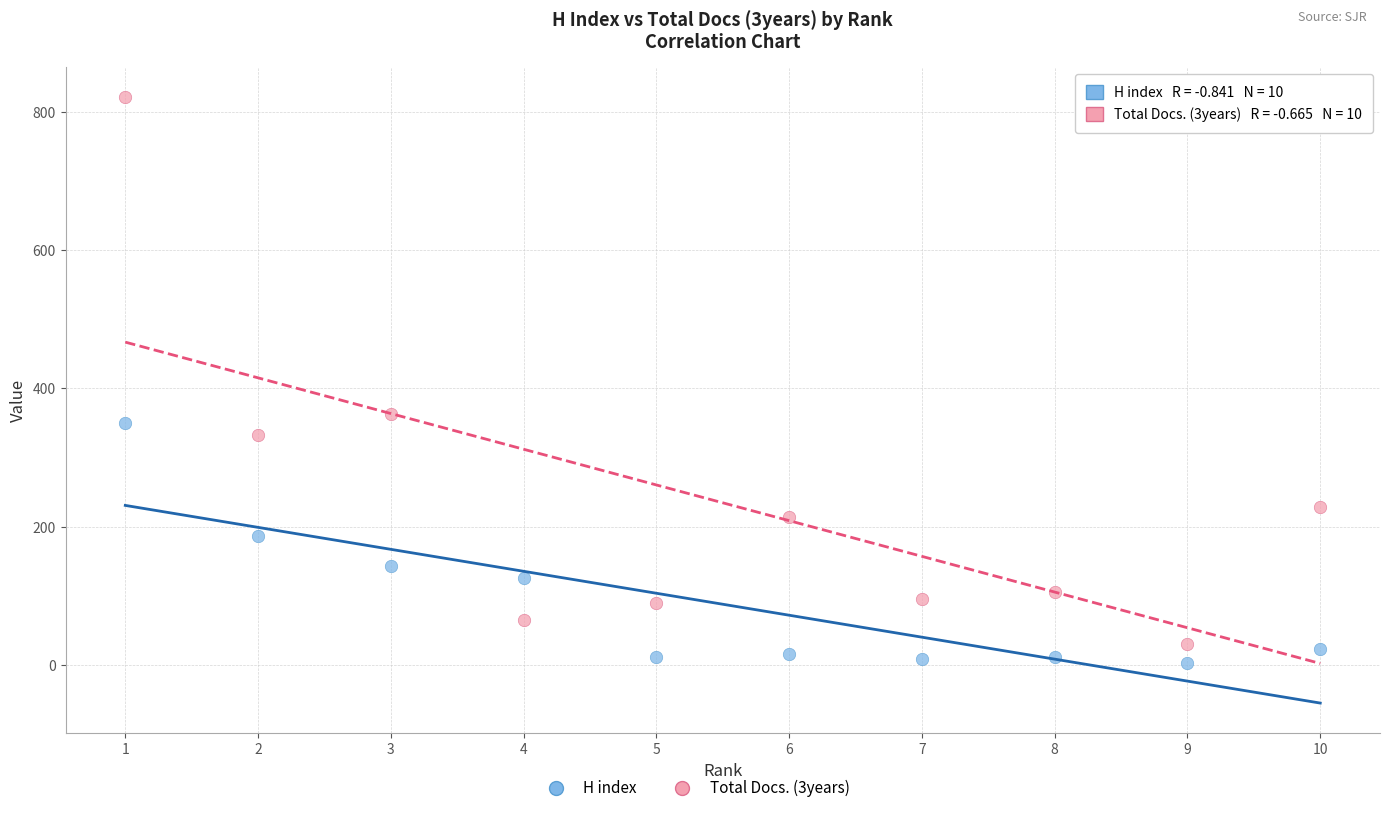

Which series has the largest Y range (max minus min)?

Total Docs. (3years)